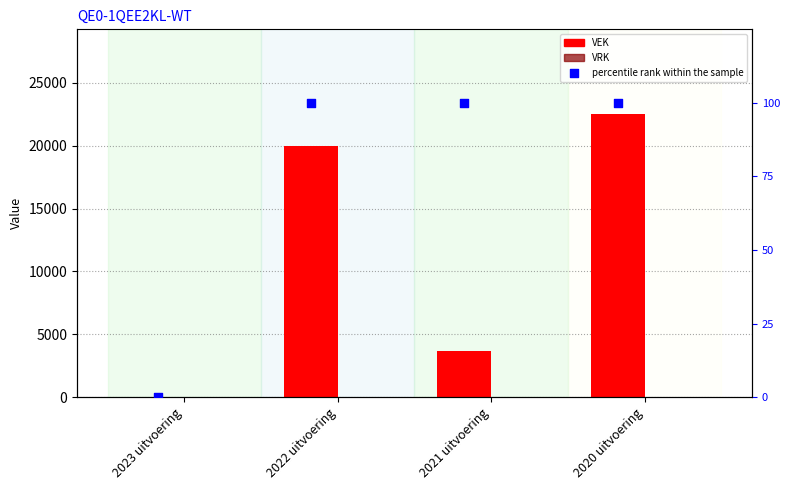

Is the value of percentile rank within the sample at 2021 uitvoering greater than the value of VEK at 2021 uitvoering?

No